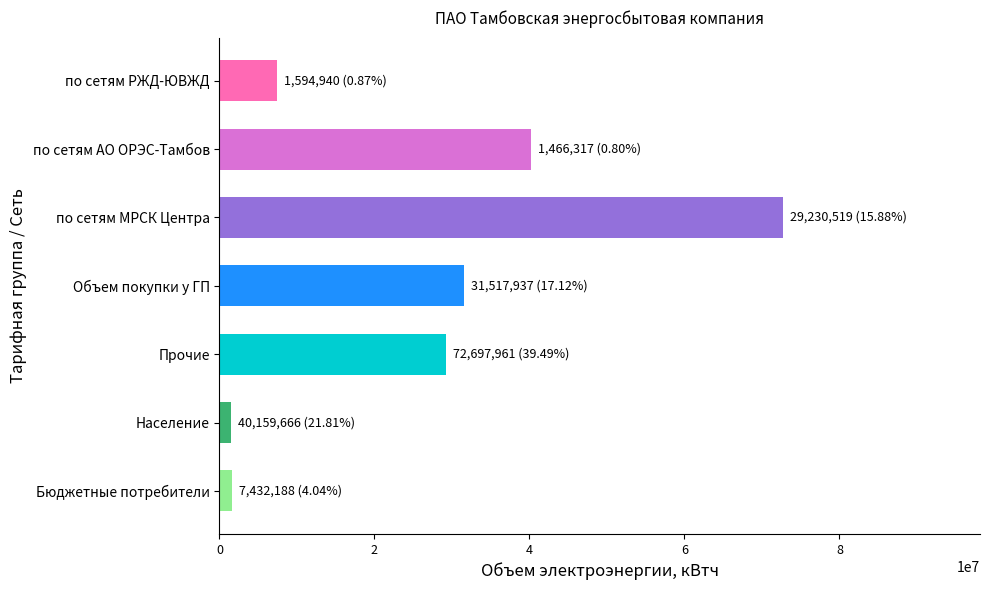

What is the difference between the maximum and minimum values?

71231644